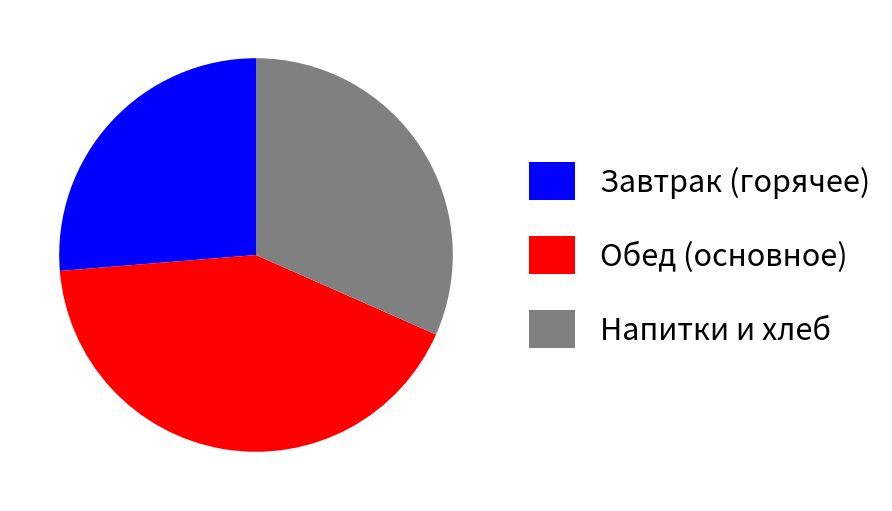

Is there any slice that represents more than half of the pie?

No